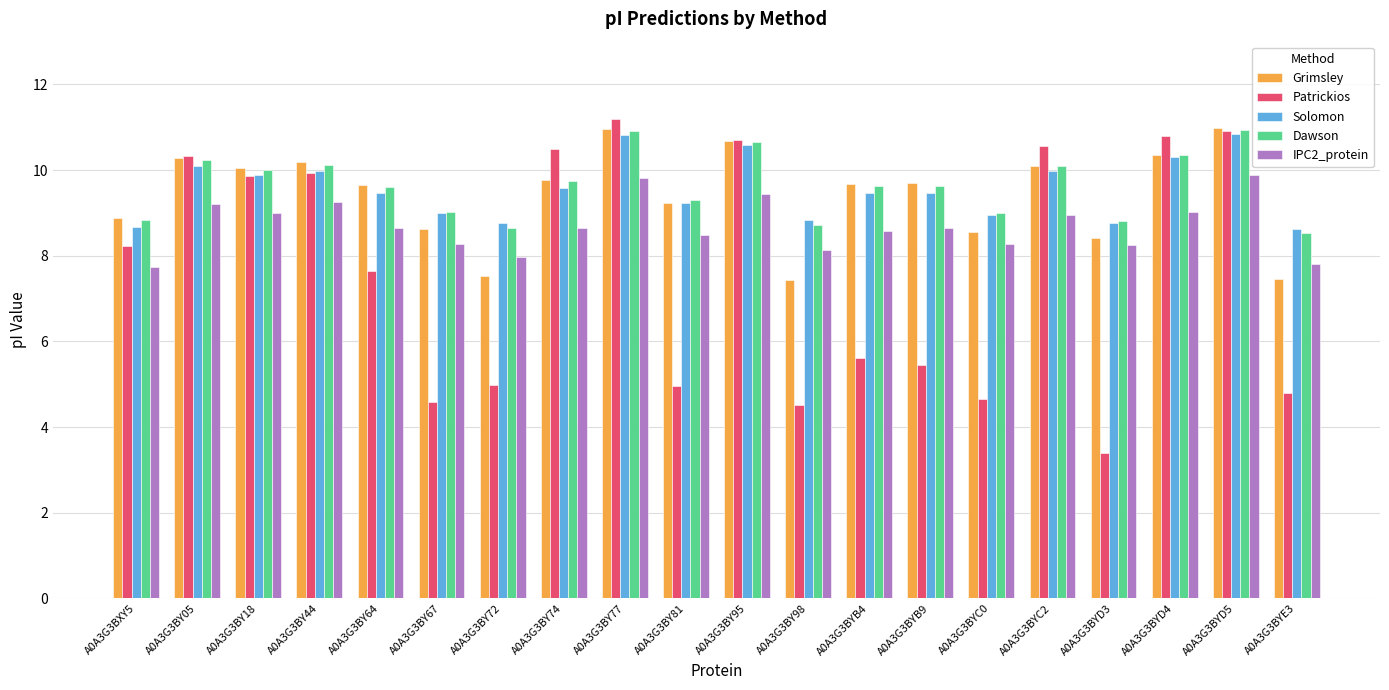

Is it true that Grimsley equals 14.4 at A0A3G3BYB9?

False